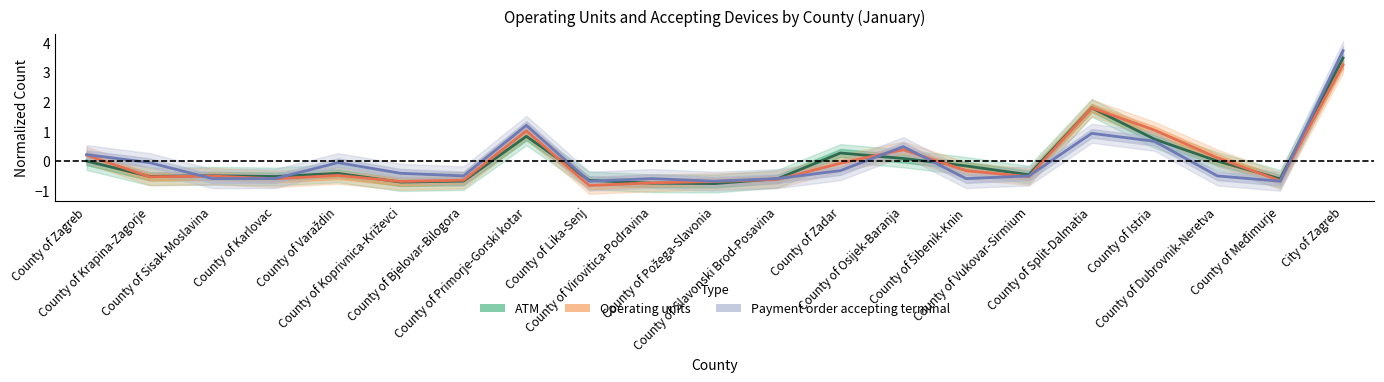

Reading left to right, list all the values displayed in this chart.

ATM: County of Zagreb=0.0	County of Krapina-Zagorje=-0.5	County of Sisak-Moslavina=-0.5	County of Karlovac=-0.5	County of Varaždin=-0.4	County of Koprivnica-Križevci=-0.7	County of Bjelovar-Bilogora=-0.7	County of Primorje-Gorski kotar=0.8	County of Lika-Senj=-0.6	County of Virovitica-Podravina=-0.7	County of Požega-Slavonia=-0.8	County of Slavonski Brod-Posavina=-0.6	County of Zadar=0.3	County of Osijek-Baranja=0.1	County of Šibenik-Knin=-0.2	County of Vukovar-Sirmium=-0.5	County of Split-Dalmatia=1.8	County of Istria=0.7	County of Dubrovnik-Neretva=0.0	County of Međimurje=-0.6	City of Zagreb=3.5
Operating units: County of Zagreb=0.2	County of Krapina-Zagorje=-0.5	County of Sisak-Moslavina=-0.5	County of Karlovac=-0.6	County of Varaždin=-0.5	County of Koprivnica-Križevci=-0.7	County of Bjelovar-Bilogora=-0.6	County of Primorje-Gorski kotar=1.0	County of Lika-Senj=-0.8	County of Virovitica-Podravina=-0.7	County of Požega-Slavonia=-0.7	County of Slavonski Brod-Posavina=-0.6	County of Zadar=-0.1	County of Osijek-Baranja=0.4	County of Šibenik-Knin=-0.3	County of Vukovar-Sirmium=-0.5	County of Split-Dalmatia=1.8	County of Istria=1.0	County of Dubrovnik-Neretva=0.1	County of Međimurje=-0.7	City of Zagreb=3.3
Payment order accepting terminal: County of Zagreb=0.2	County of Krapina-Zagorje=-0.0	County of Sisak-Moslavina=-0.6	County of Karlovac=-0.6	County of Varaždin=-0.0	County of Koprivnica-Križevci=-0.4	County of Bjelovar-Bilogora=-0.5	County of Primorje-Gorski kotar=1.2	County of Lika-Senj=-0.7	County of Virovitica-Podravina=-0.6	County of Požega-Slavonia=-0.7	County of Slavonski Brod-Posavina=-0.6	County of Zadar=-0.3	County of Osijek-Baranja=0.5	County of Šibenik-Knin=-0.6	County of Vukovar-Sirmium=-0.5	County of Split-Dalmatia=0.9	County of Istria=0.7	County of Dubrovnik-Neretva=-0.5	County of Međimurje=-0.7	City of Zagreb=3.7